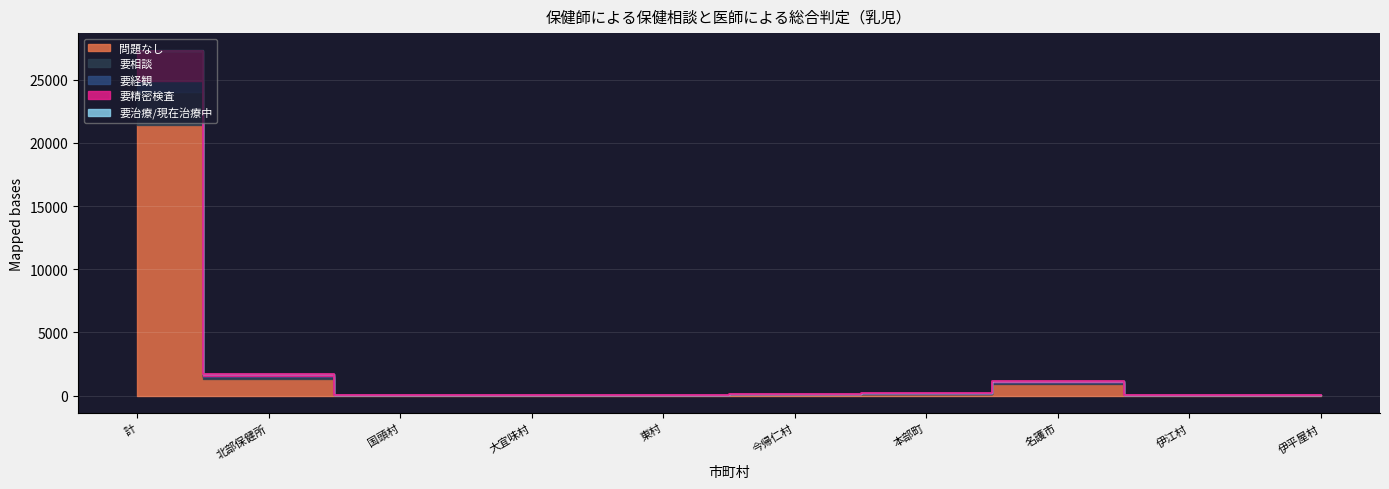

What is the total value across all series at 東村?

19